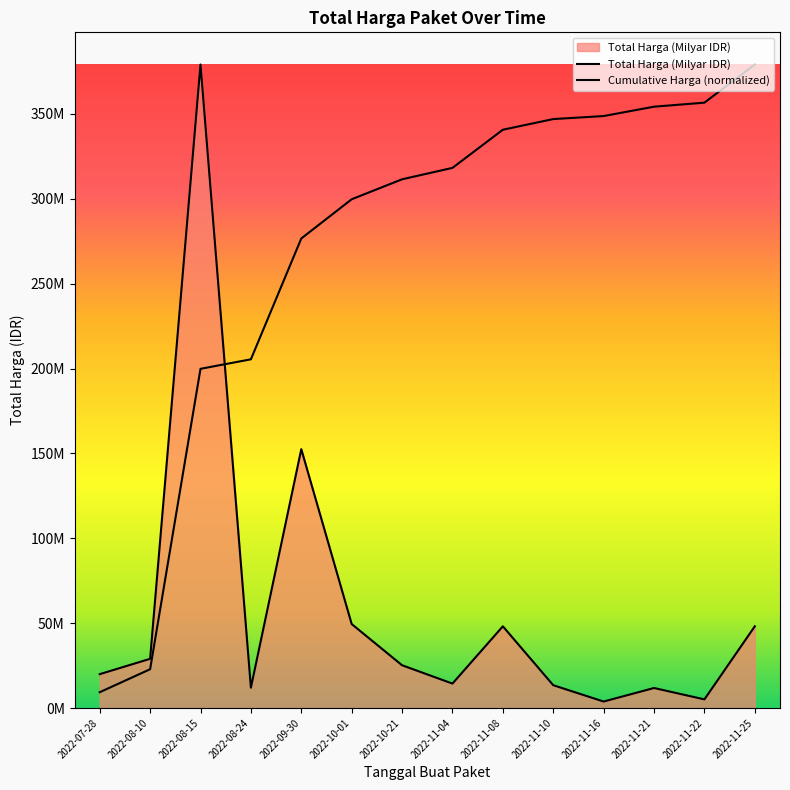

Does the chart display data point markers on the line(s)?

No